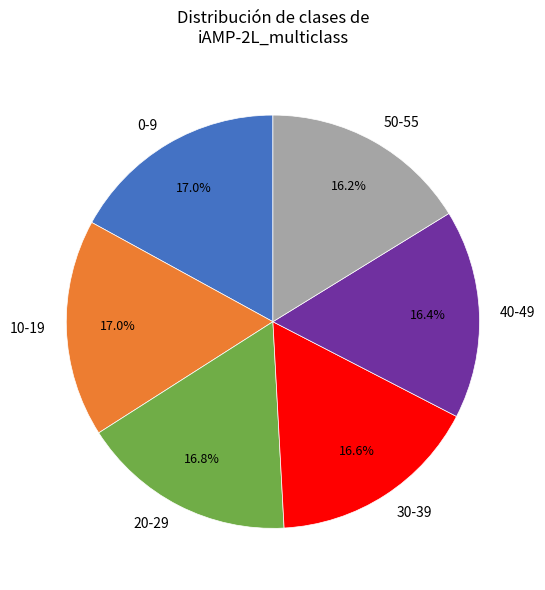

Does any single category account for the majority?

No